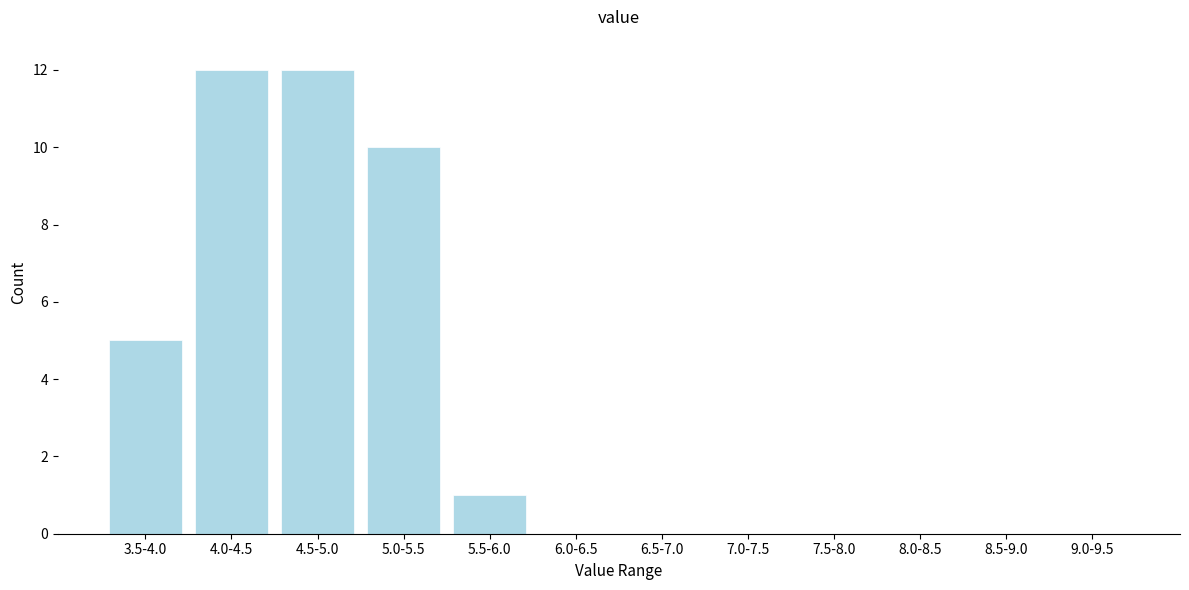

The value at 8.0-8.5 is -6. True or false?

False